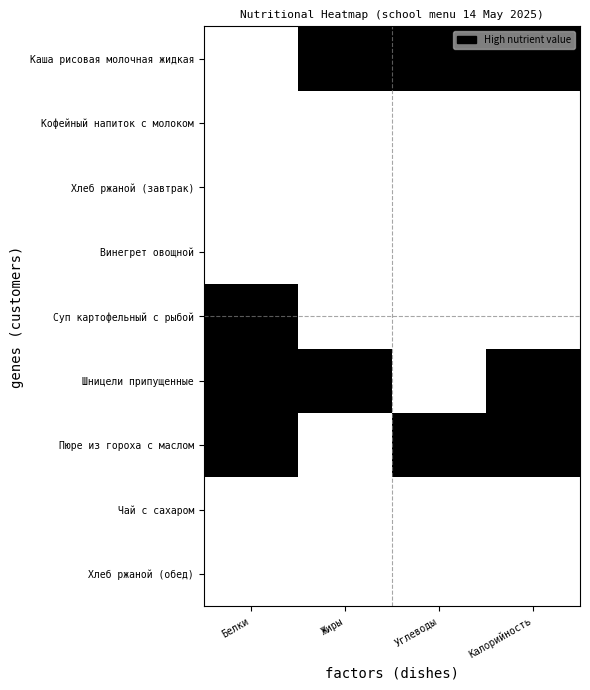

At how many categories does at least one series exceed 0?

4